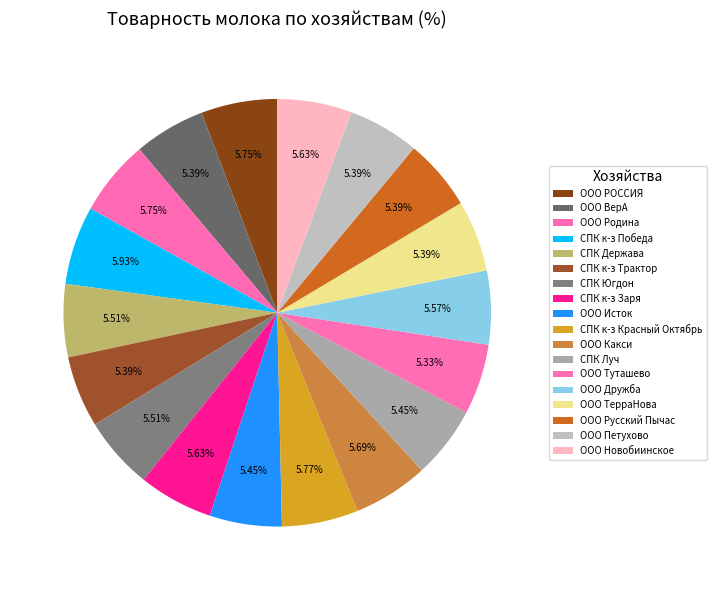

Count the number of slices in the pie.

18